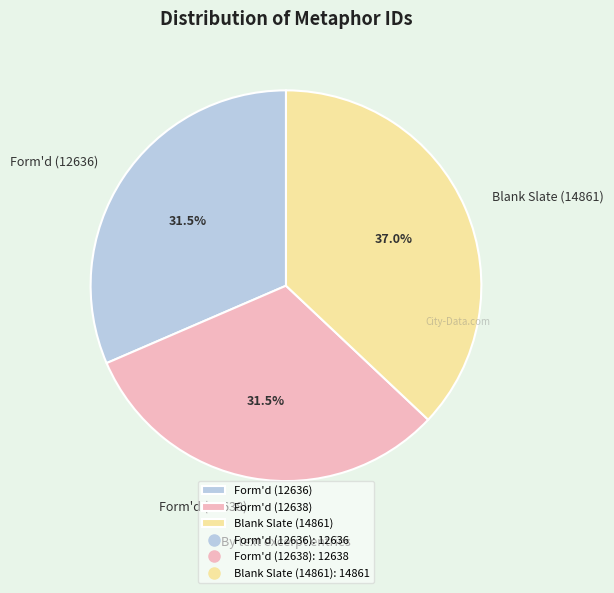

Is there a majority slice in this chart?

No